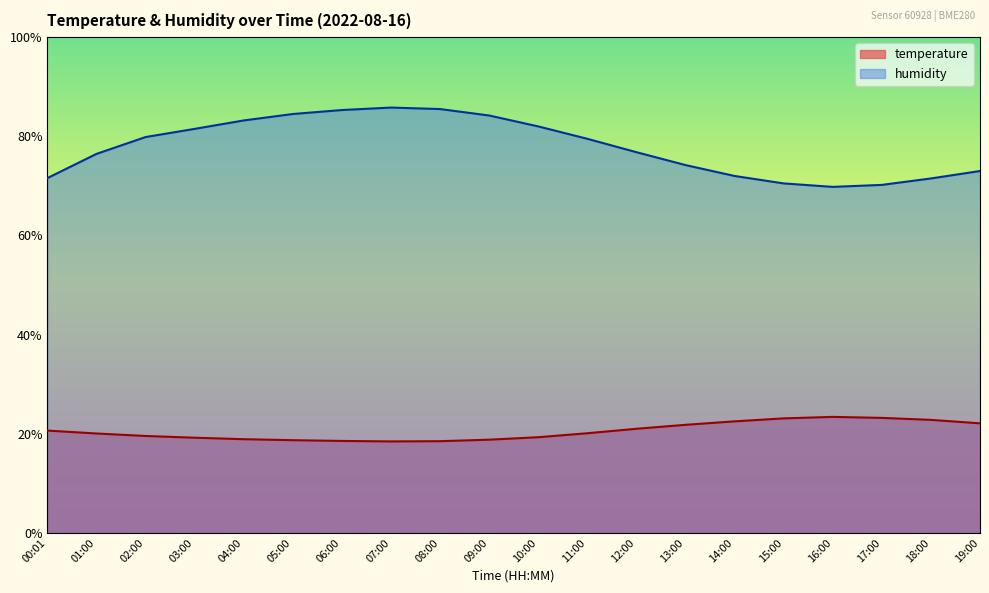

Where is the first local maximum for temperature?

16:00